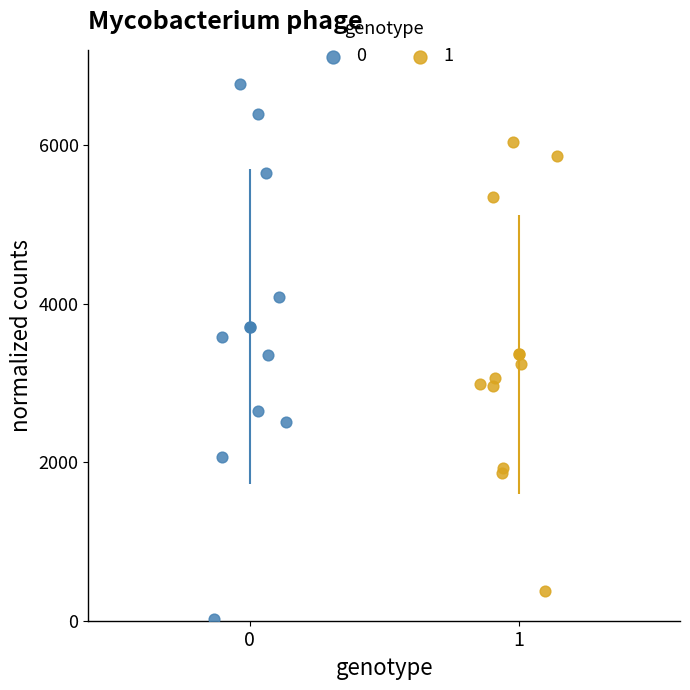

Which series contains the lowest Y value?

0